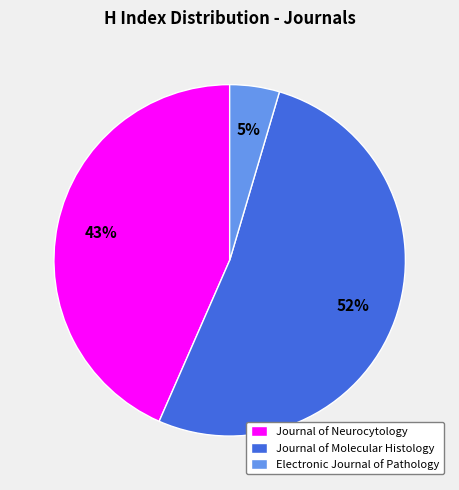

The Electronic Journal of Pathology slice represents 5% of the pie. True or false?

True